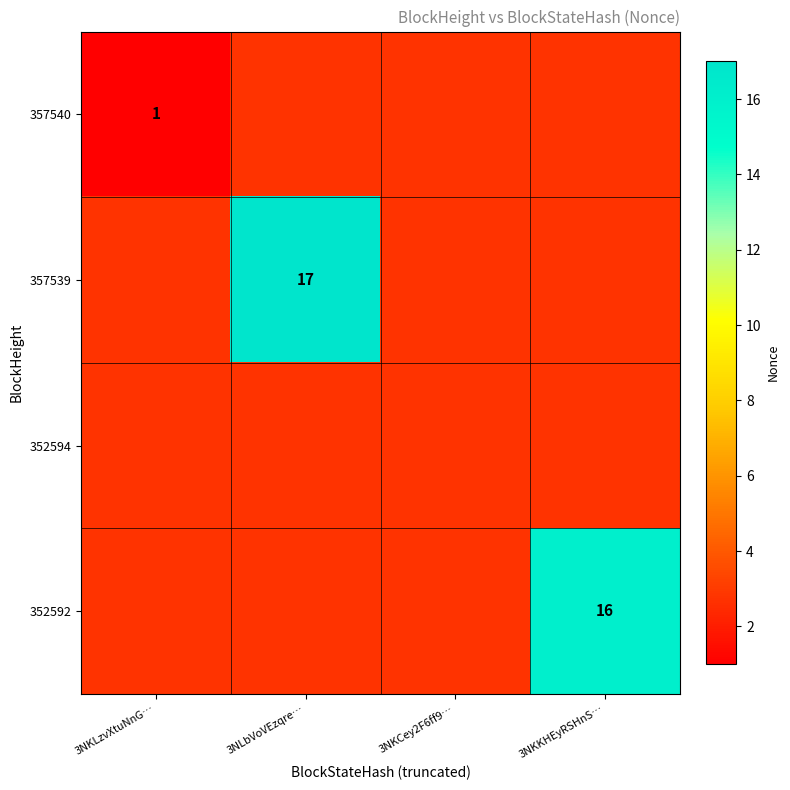

At how many categories does at least one series exceed 14?

2